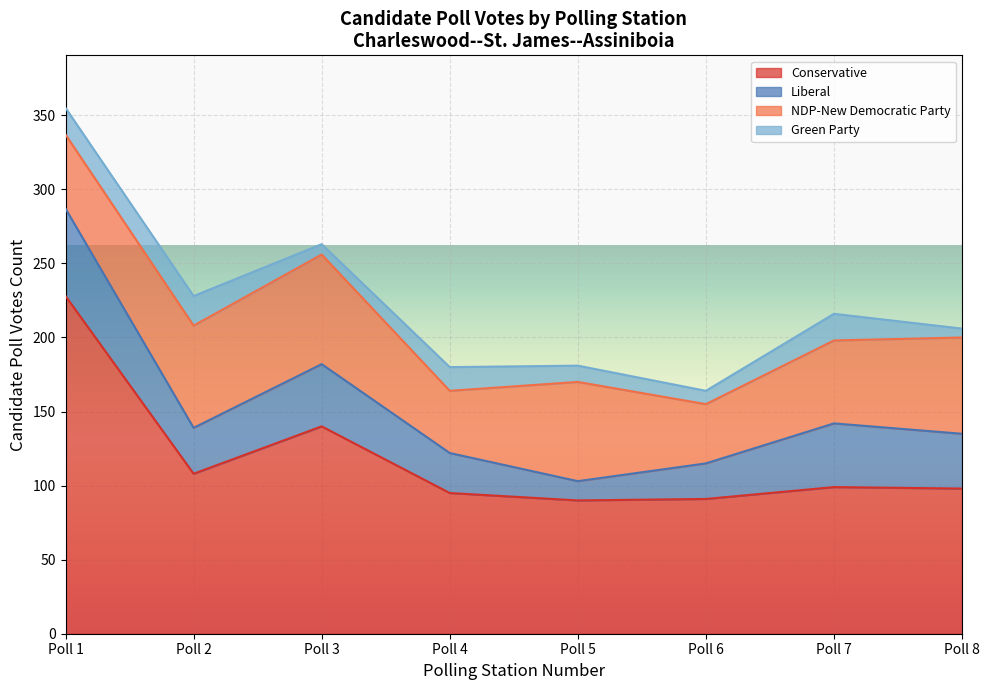

The Liberal series shows 69 at Poll 3. True or false?

False